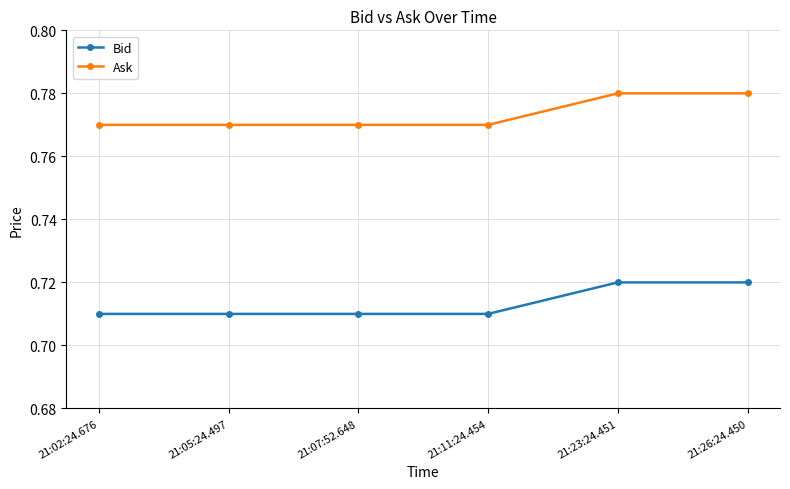

What is the sum of the Ask values at 21:11:24.454 and 21:02:24.676?

1.5